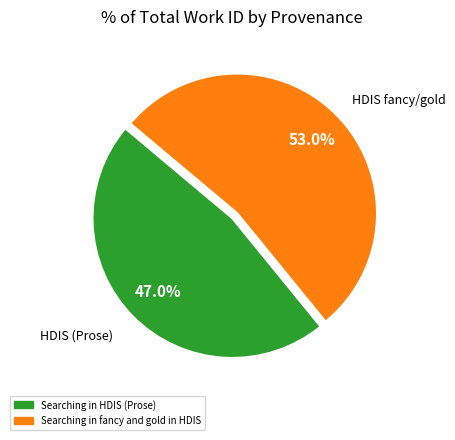

Is the sum of Searching in fancy and gold in HDIS and Searching in HDIS (Prose) greater than half?

Yes